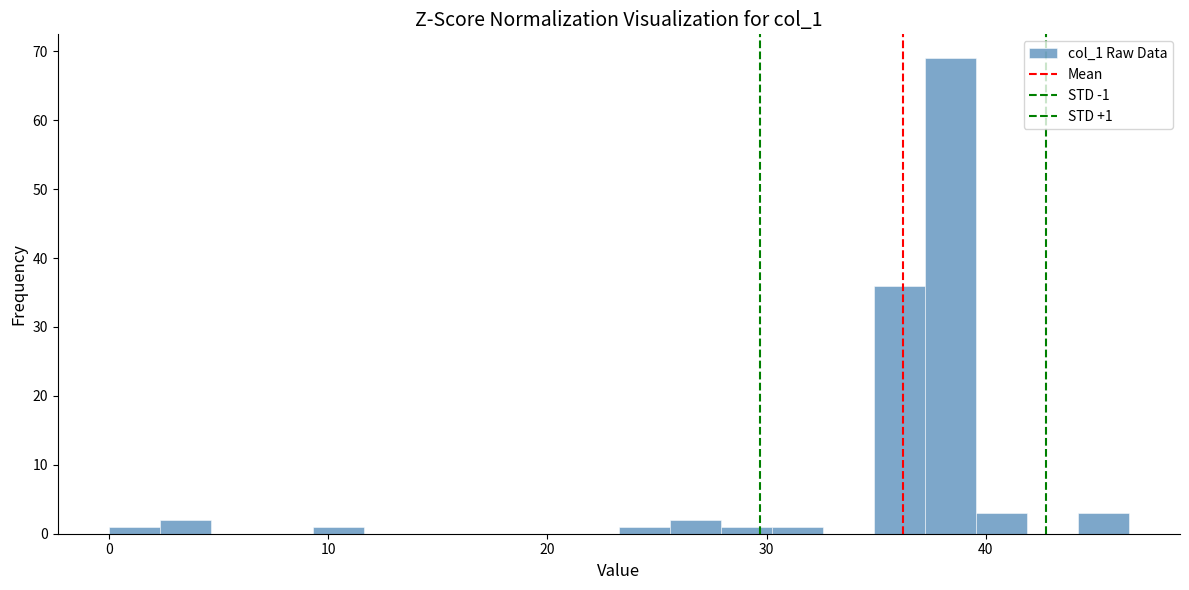

Read against the x-axis, roughly where is the centre of the tallest bar?

38